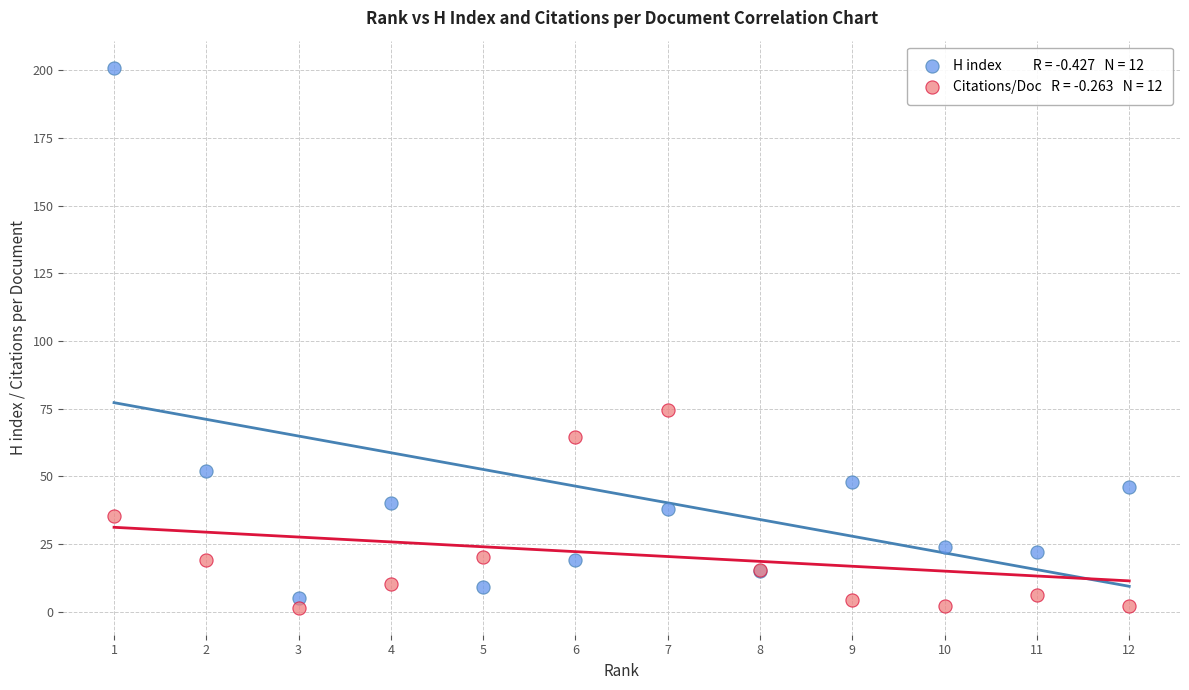

Across all series, what Y value is closest to 101?

74.3